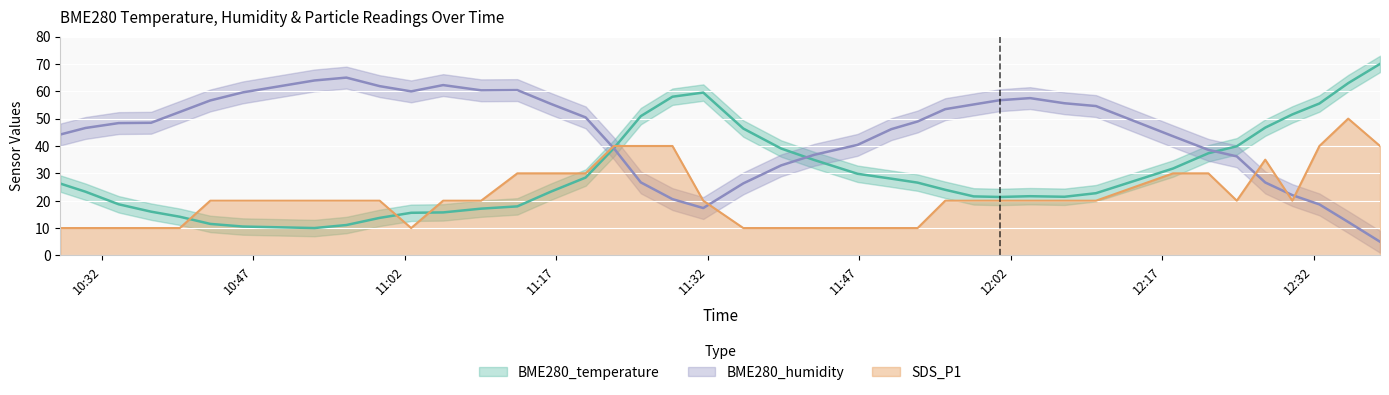

Which label corresponds to the largest value in the chart?

2023/07/07 12:38:35